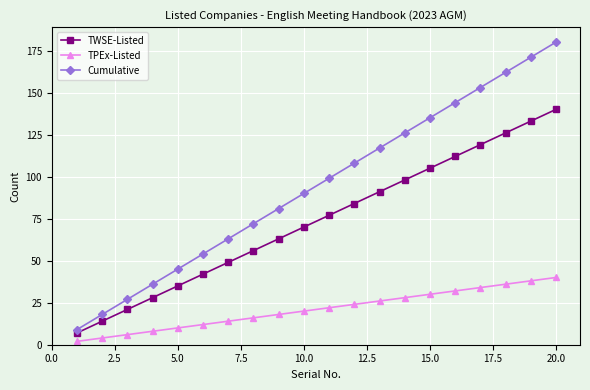

Reading right to left, extract all data points from this chart.

TWSE-Listed: 140	133	126	119	112	105	98	91	84	77	70	63	56	49	42	35	28	21	14	7
TPEx-Listed: 40	38	36	34	32	30	28	26	24	22	20	18	16	14	12	10	8	6	4	2
Cumulative: 180	171	162	153	144	135	126	117	108	99	90	81	72	63	54	45	36	27	18	9